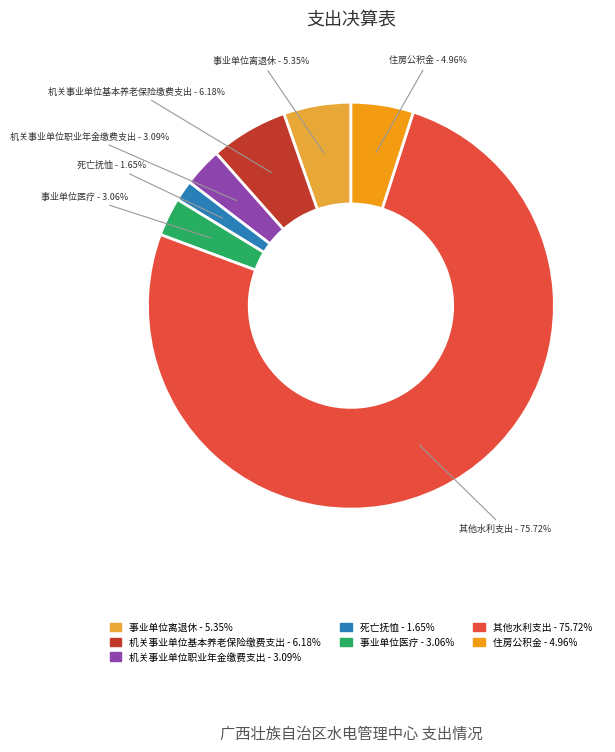

The 其他水利支出 slice represents 76% of the pie. True or false?

True